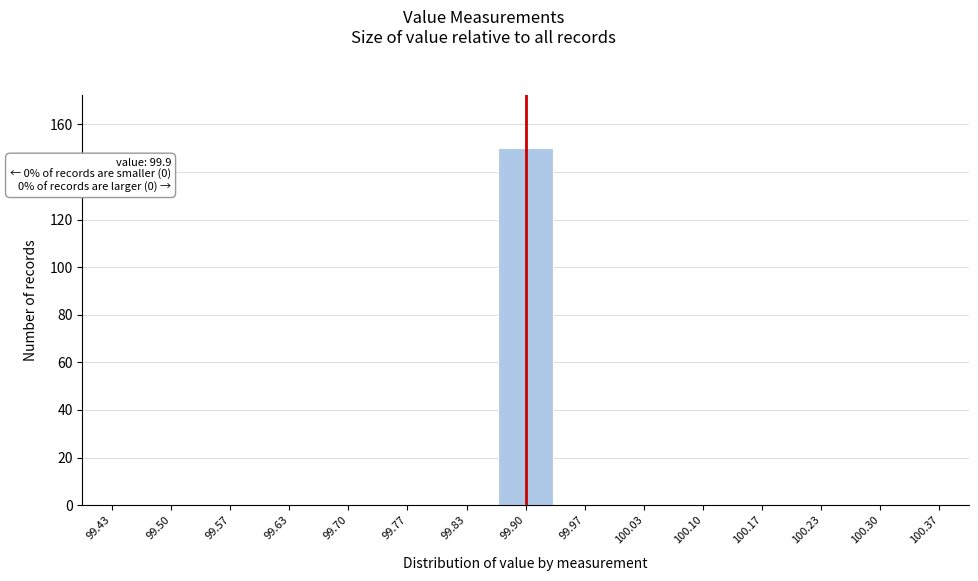

Which range on the x-axis has the tallest bar?

99.87 to 99.93